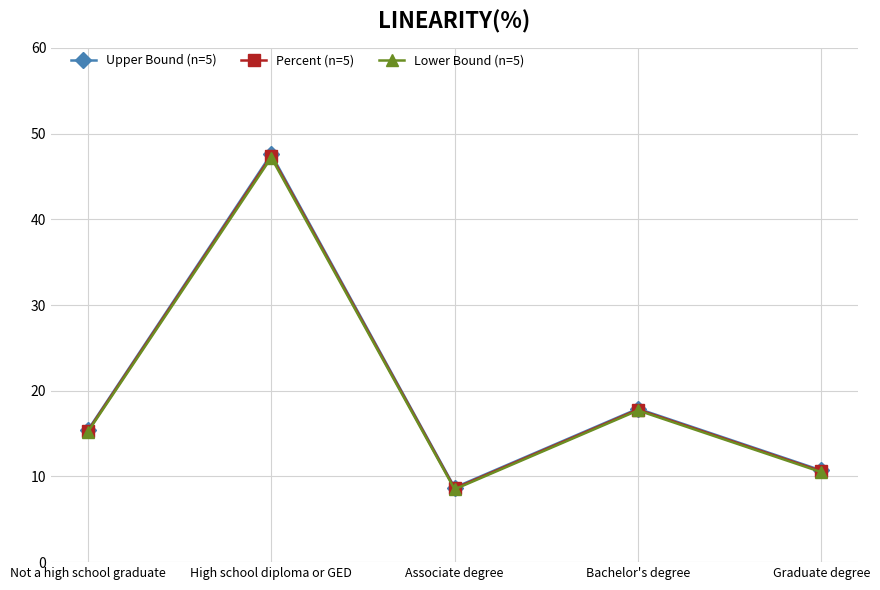

How many interior local valleys does the Upper Bound (n=5) series have?

1